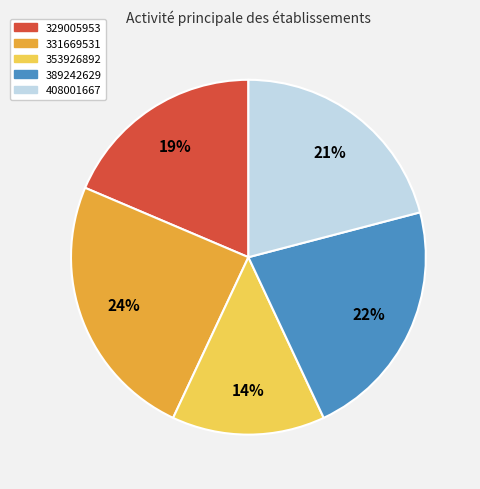

Does 329005953 account for over 50% of the chart?

No